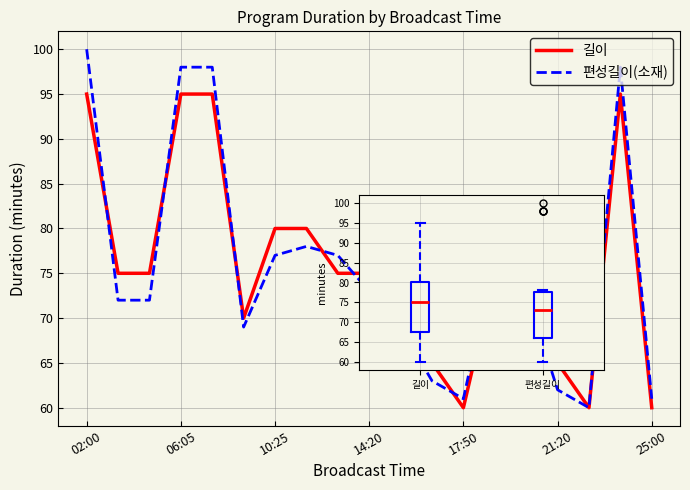

How many values in the 편성길이(소재) series are below 73?

9